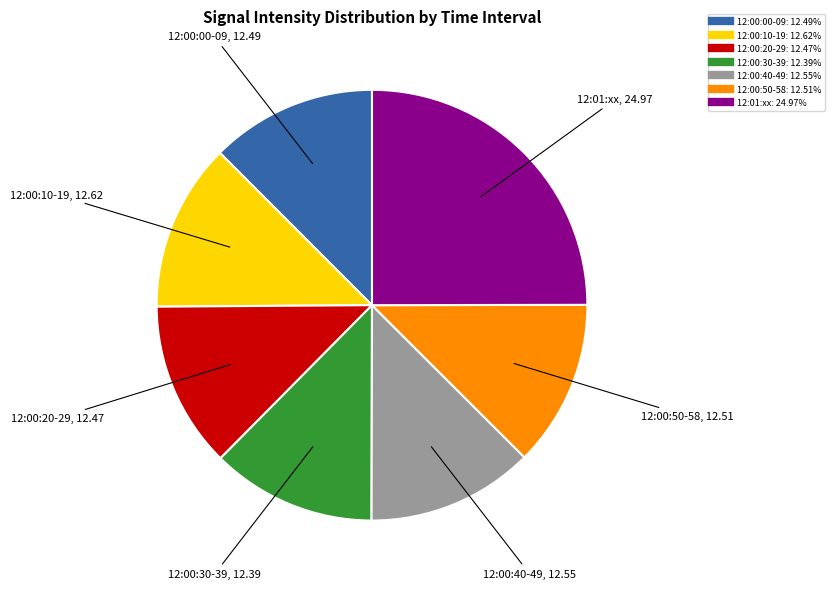

Is there a majority slice in this chart?

No